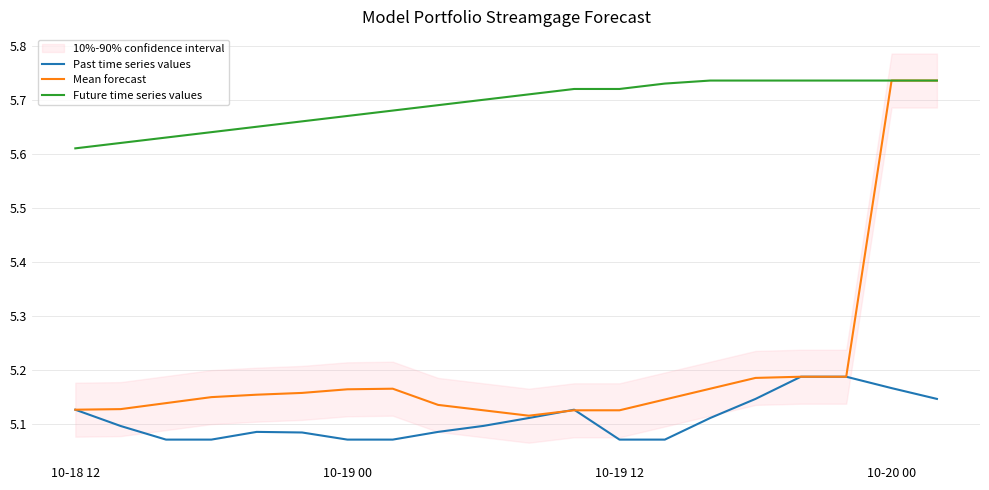

True or false: Past time series values and Future time series values cross at least once.

False